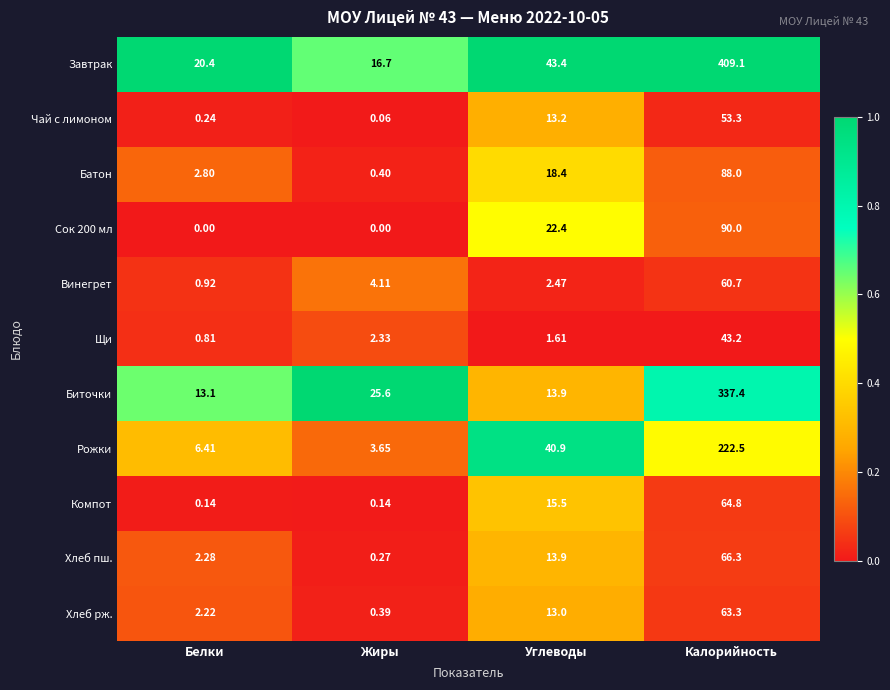

Which category has the highest value in the Винегрет series?

Калорийность